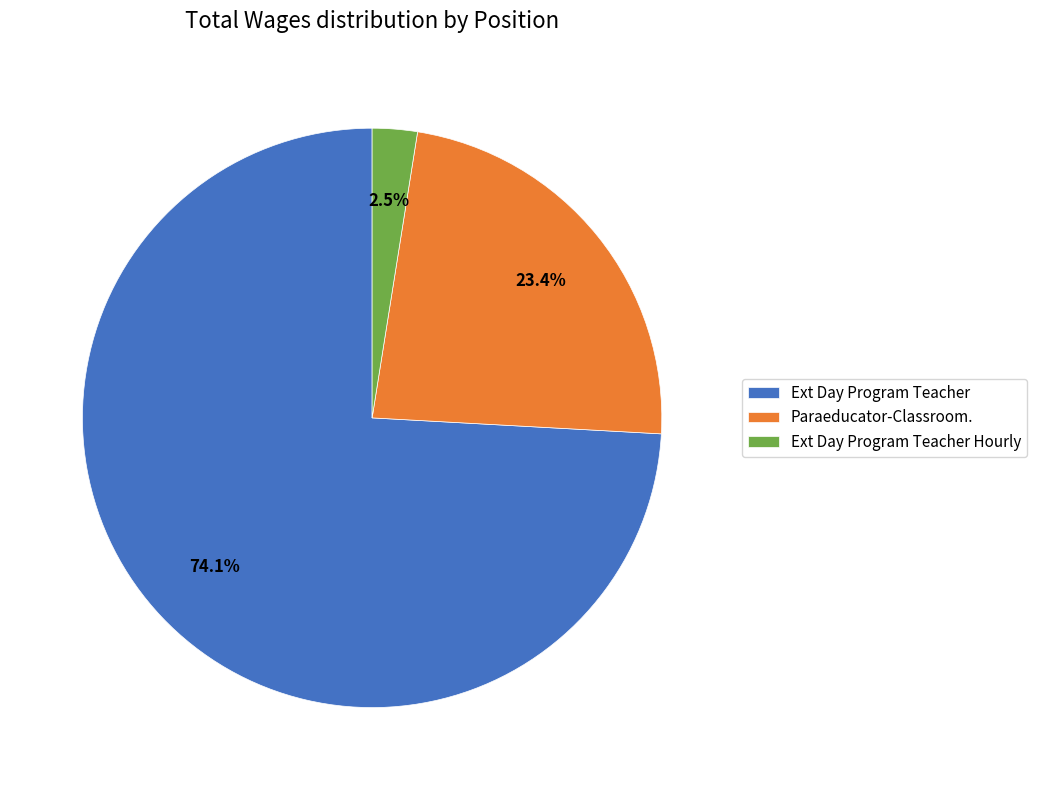

Which category has the biggest portion of the pie?

Ext Day Program Teacher